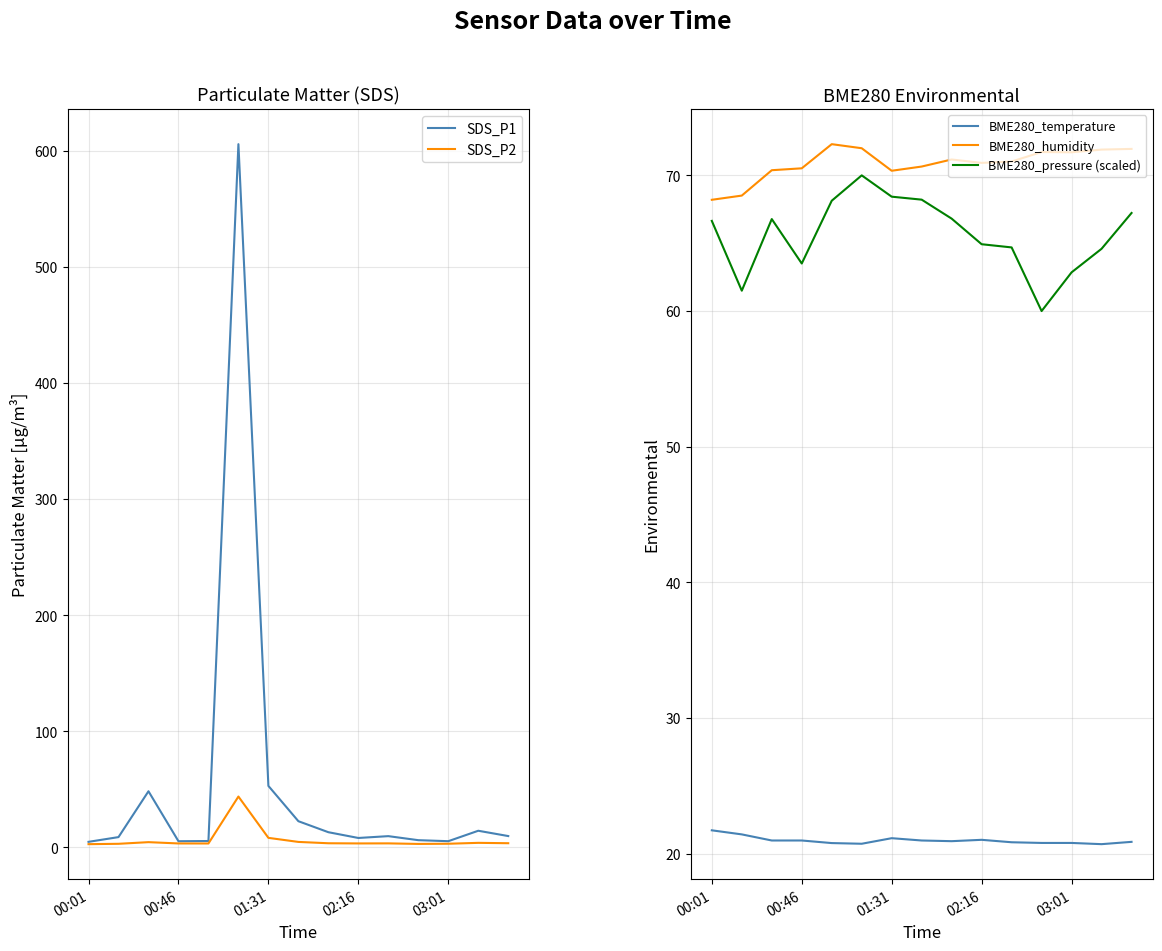

Count the number of data series in this chart.

5